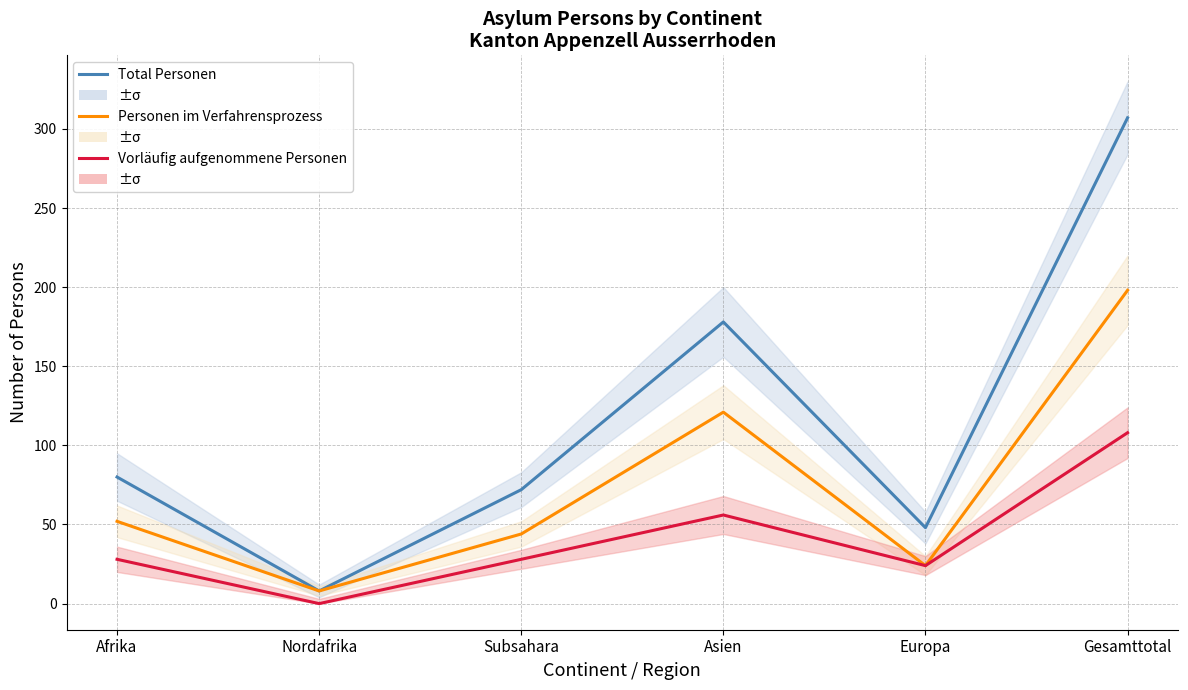

True or false: Personen im Verfahrensprozess and Total Personen intersect in this chart.

False